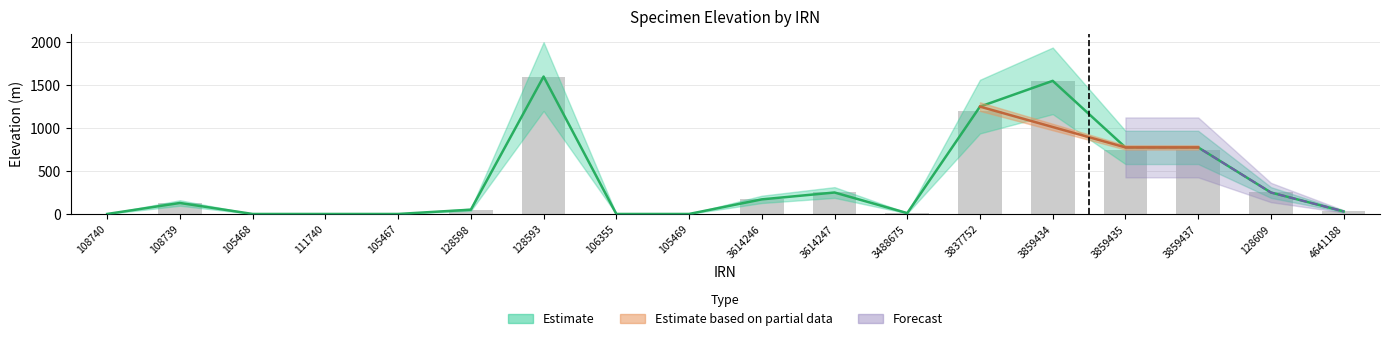

The value at 106355 is 0. True or false?

True